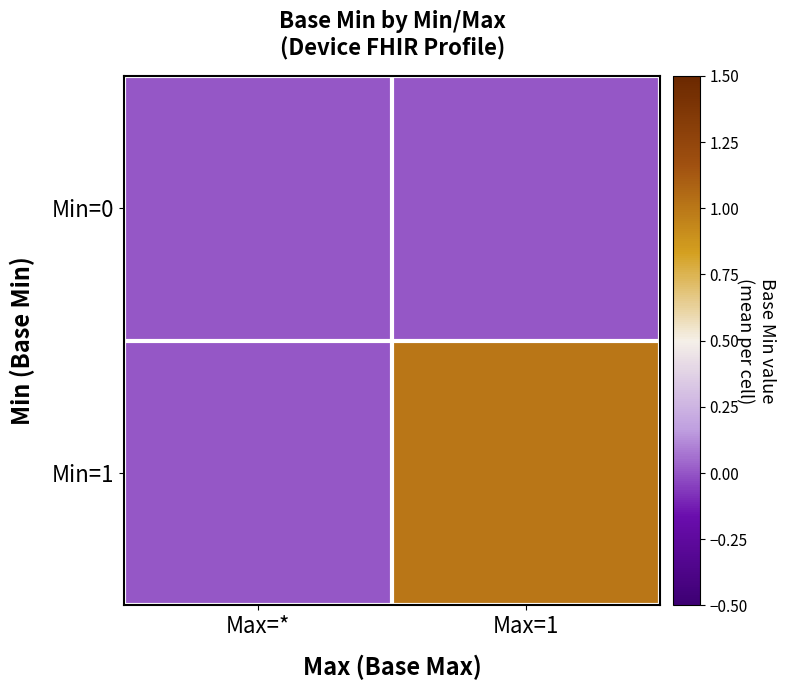

Which has a higher value, Max=* or Max=1?

Max=*